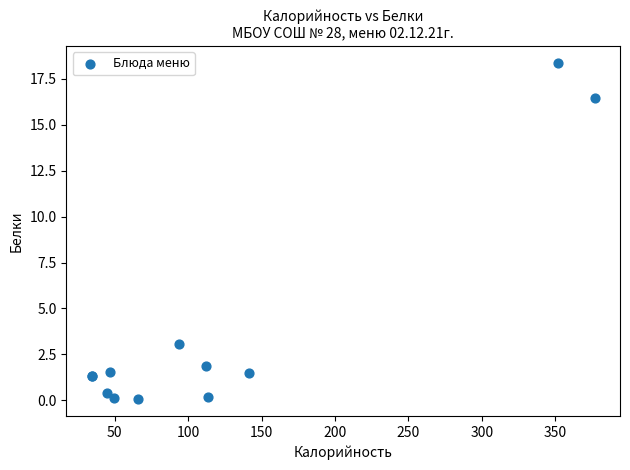

What Y value in the scatter plot is closest to 9?

3.0